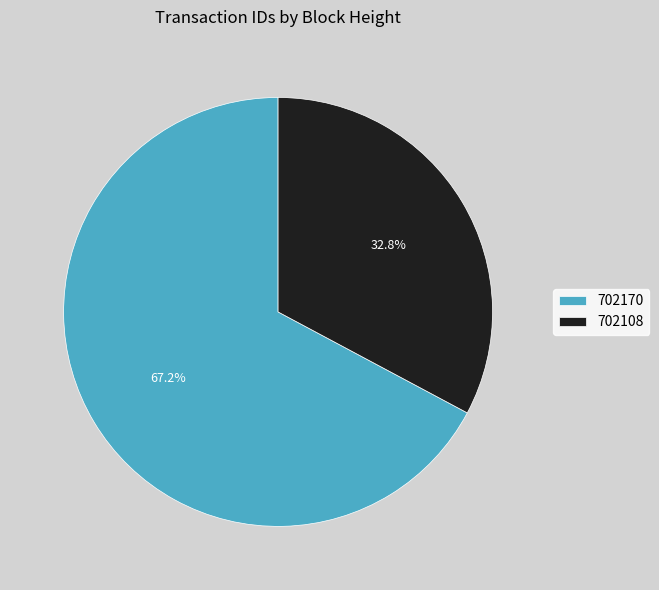

Does 702108 account for over 50% of the chart?

No